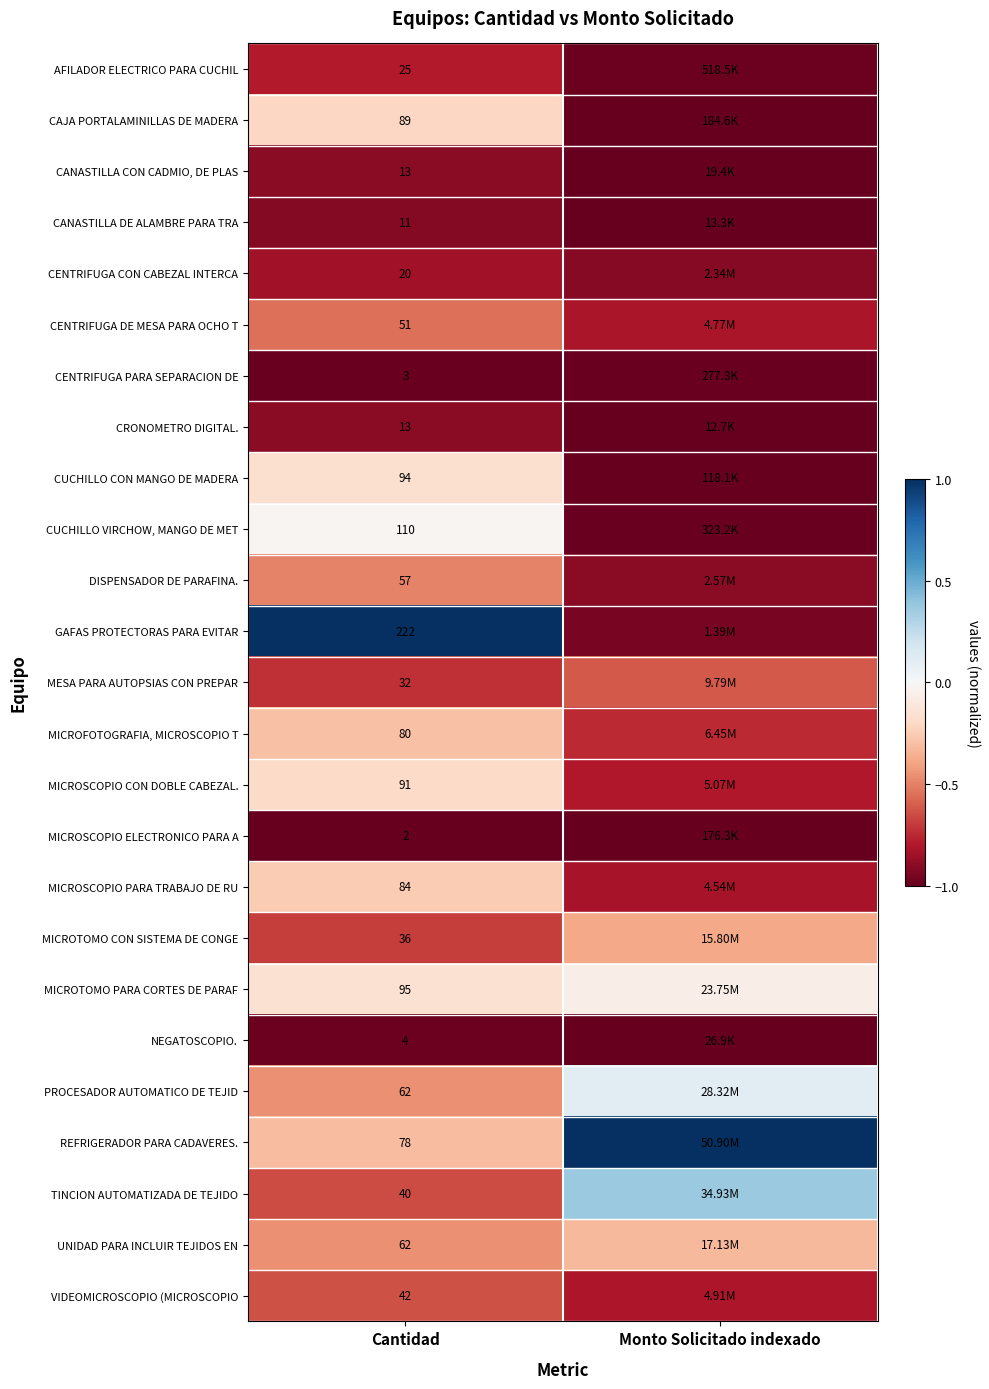

The value of MICROTOMO CON SISTEMA DE CONGE at Monto Solicitado indexado is -0.7. True or false?

False